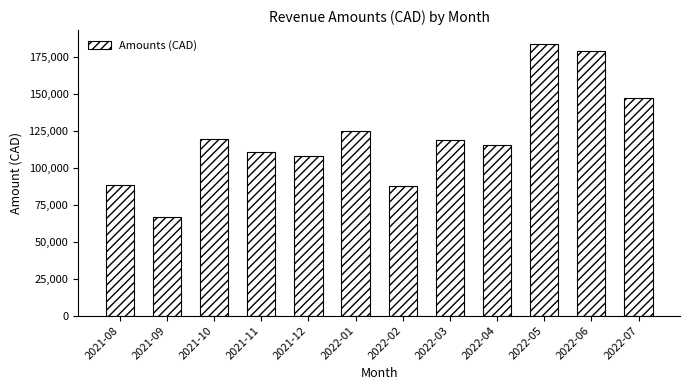

What is the value of the 9th bar from the left?

115415.1